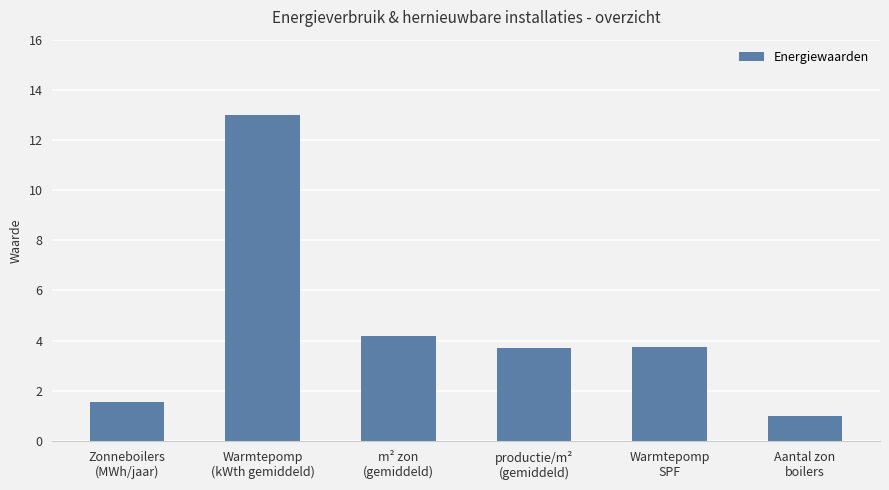

Count the number of categories in the chart.

6